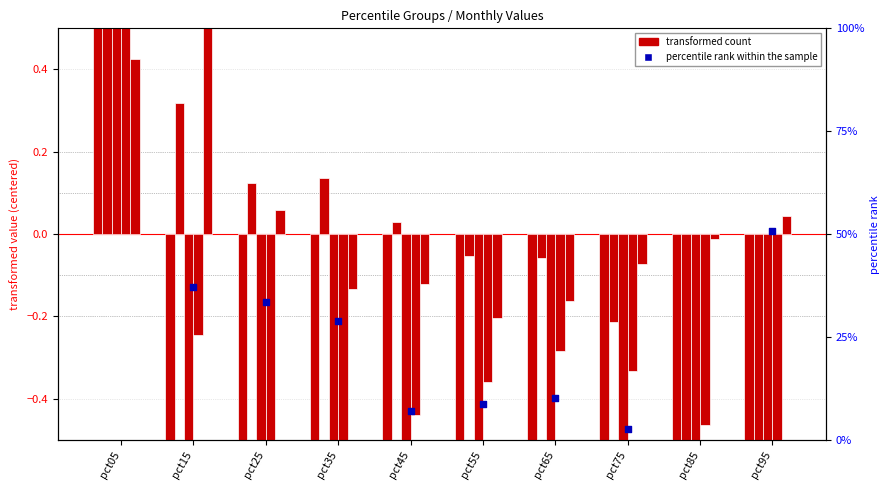

Which series has the largest Y range (max minus min)?

transformed count (Jan)